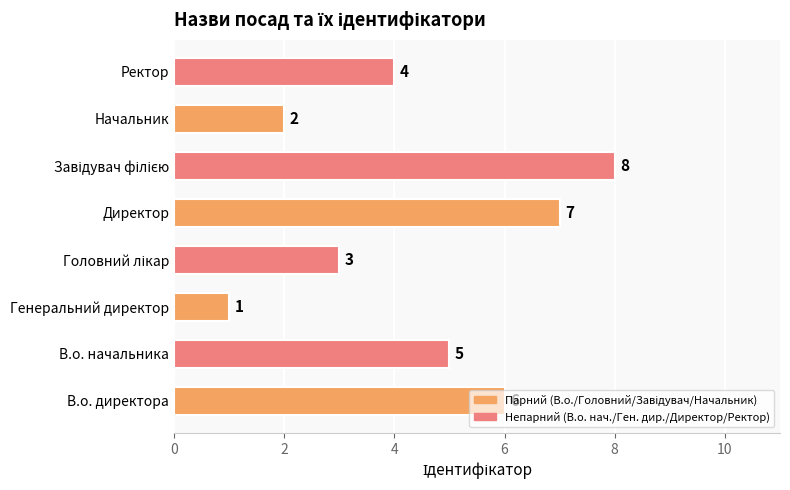

The value at Директор is 7. True or false?

True